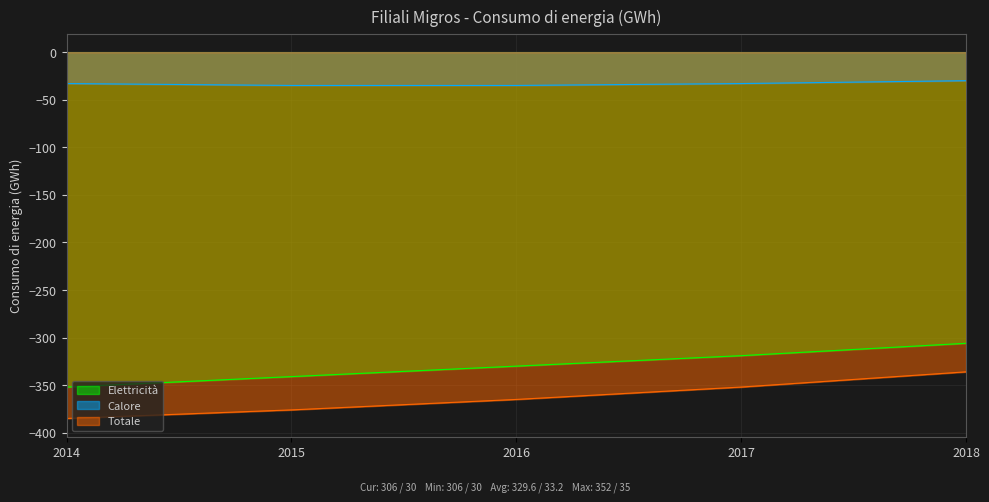

Rank the series at 2018 from highest to lowest value.

Calore, Elettricità, Totale